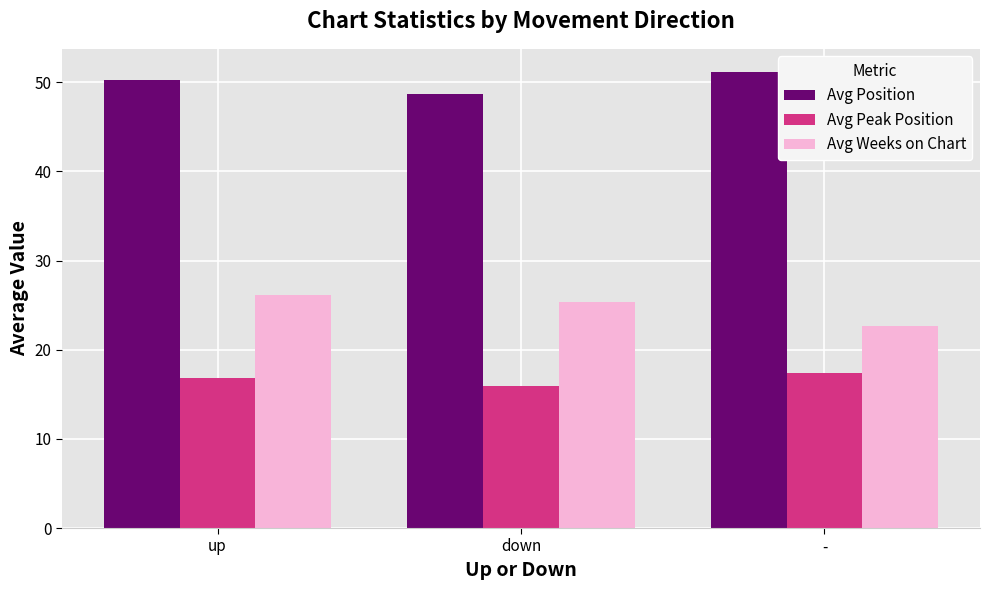

How many data points in Avg Peak Position are above 16?

2